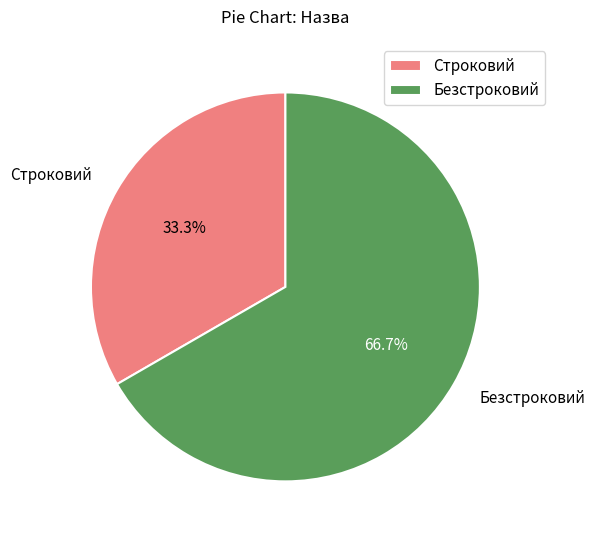

To the nearest percent, what is the difference between the Безстроковий and Строковий slice percentages?

33%